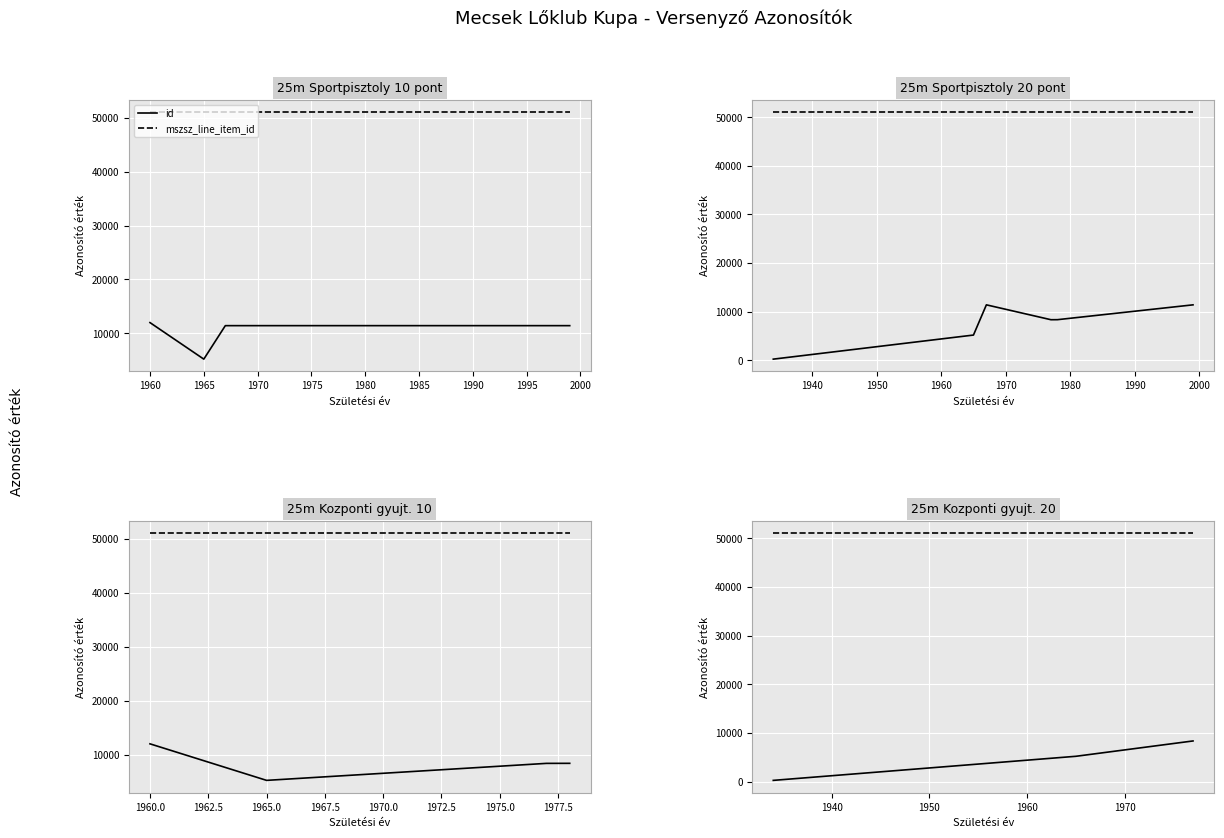

Is this an area chart (filled region under the line)?

No